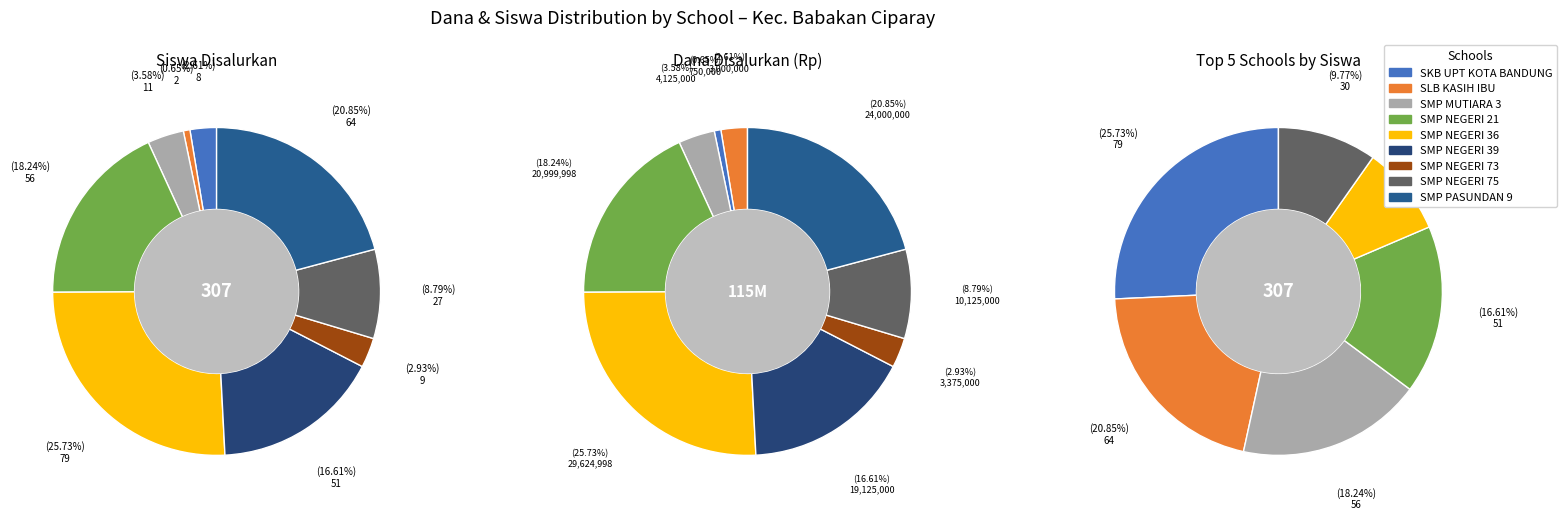

Count the number of slices in the pie.

9